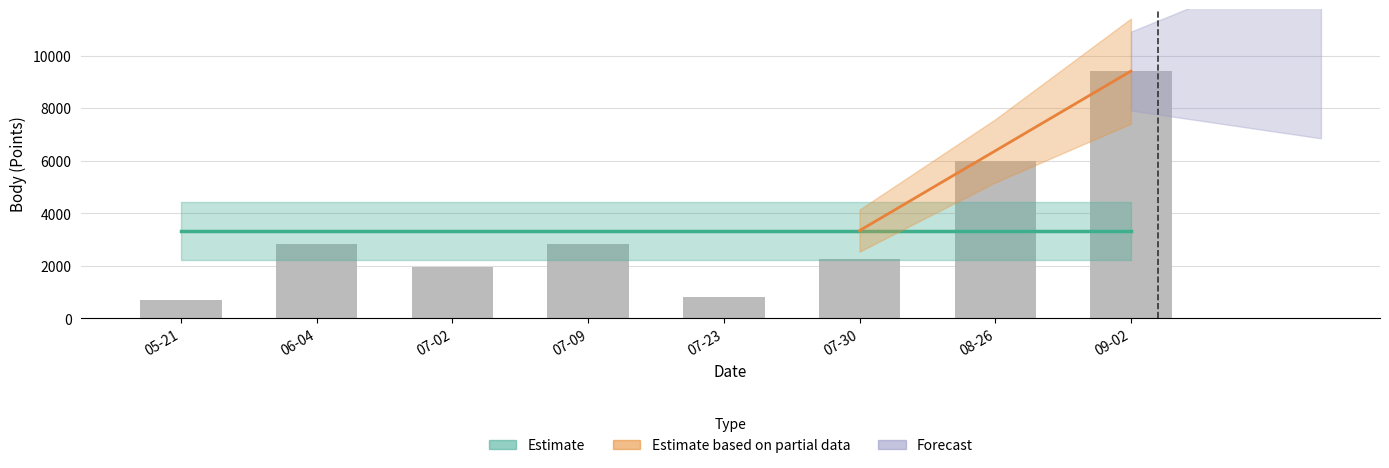

Does the chart contain stacked bars?

No